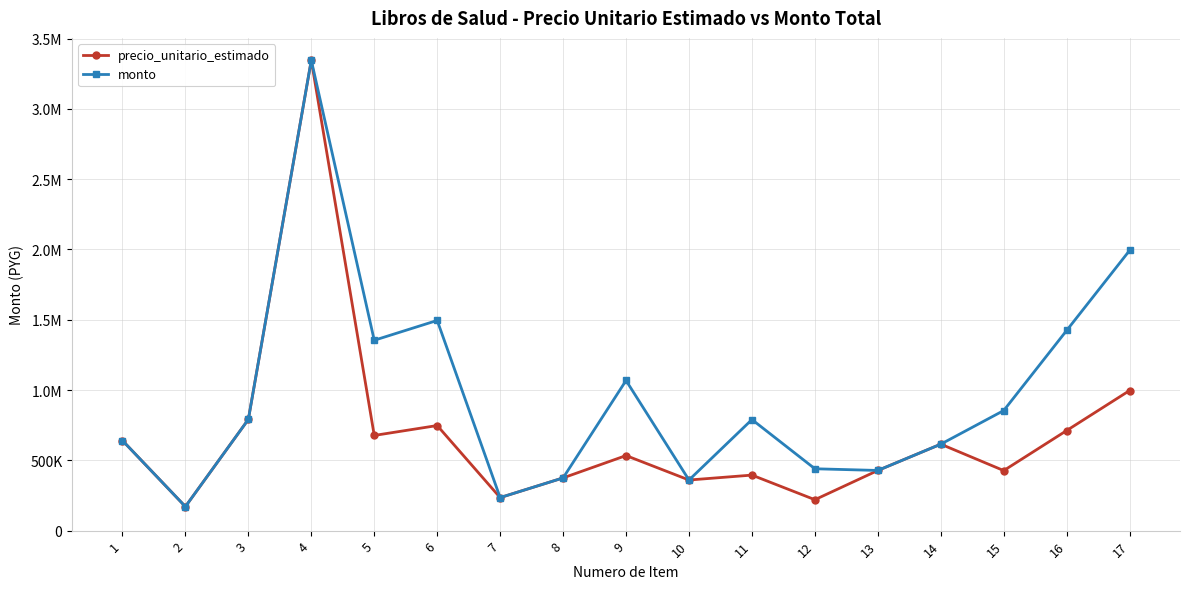

True or false: monto and precio_unitario_estimado cross at least once.

False